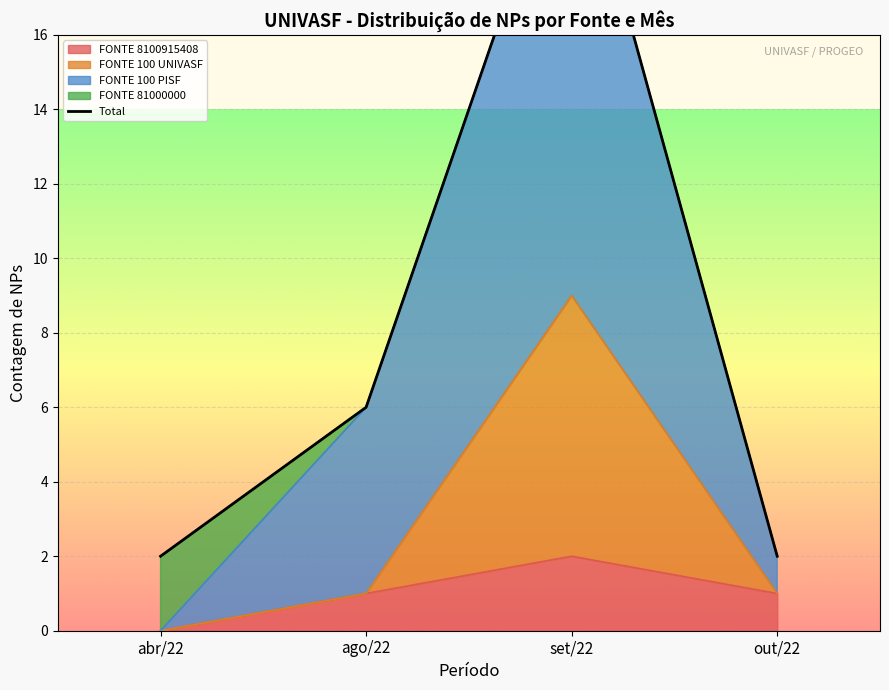

Rank the categories by value from highest to lowest.

set/22, ago/22, abr/22, out/22